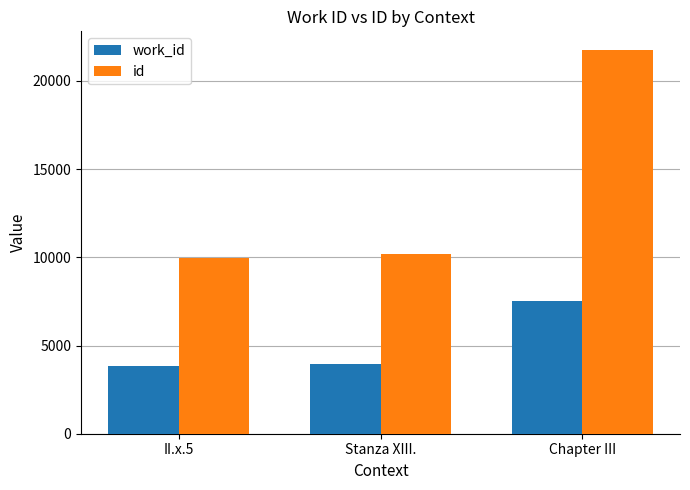

What is the sum of the work_id values at II.x.5 and Chapter III?

11409